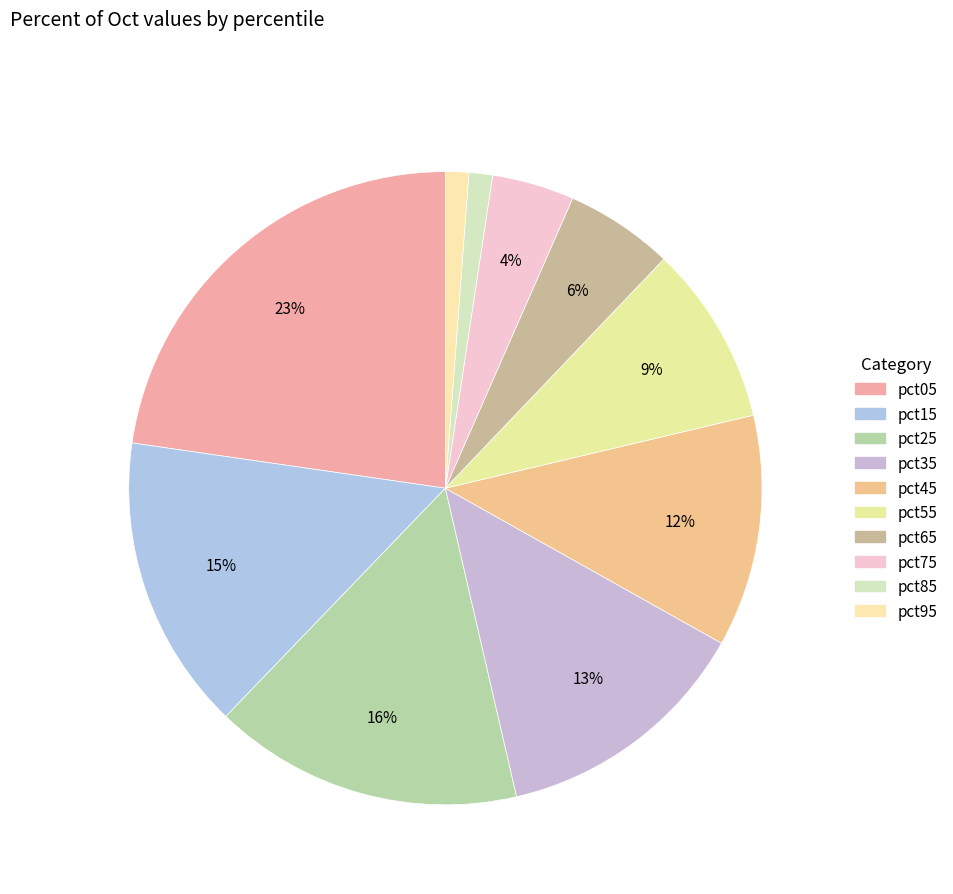

To the nearest percent, what percentage of the pie is pct75?

4%